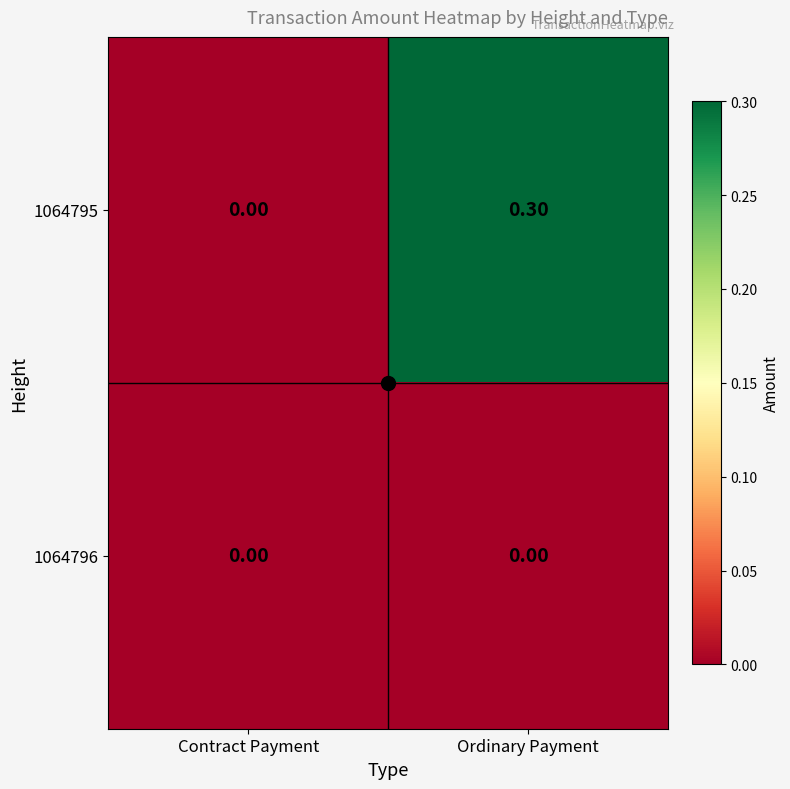

Rank the series by their maximum value, from lowest to highest.

1064796, 1064795